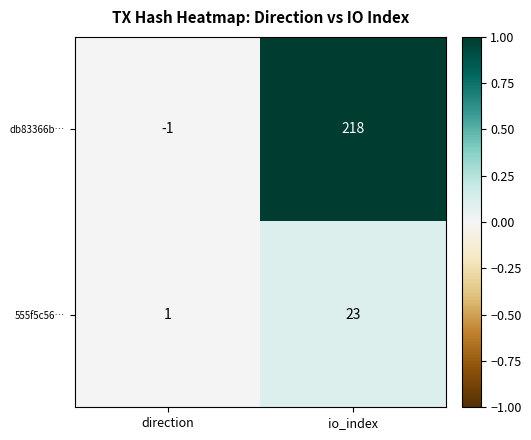

Is it true that db83366b… equals -1 at direction?

True